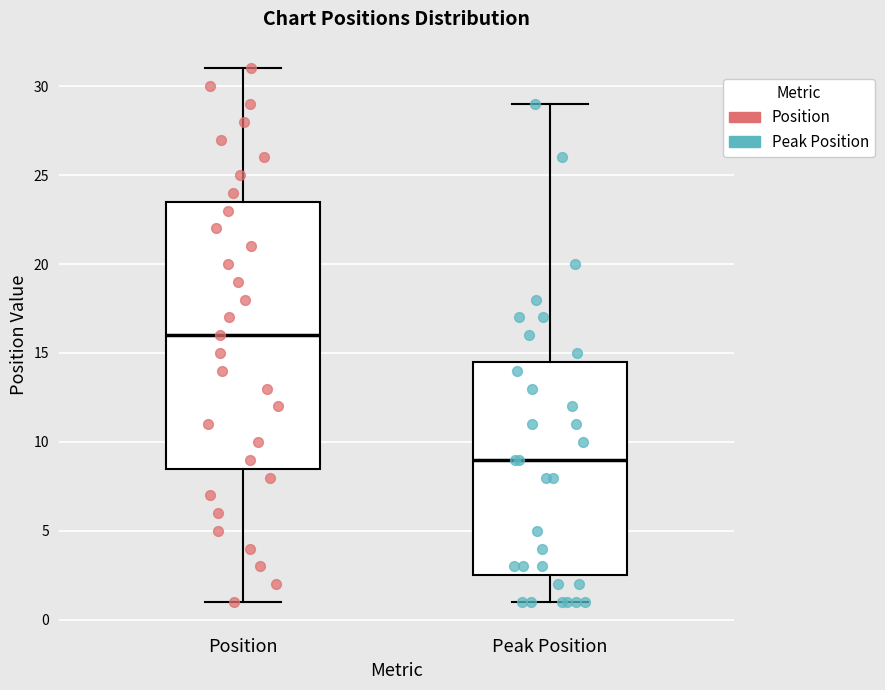

Comparing the boxes themselves (not the whiskers), which one is the tallest?

Position